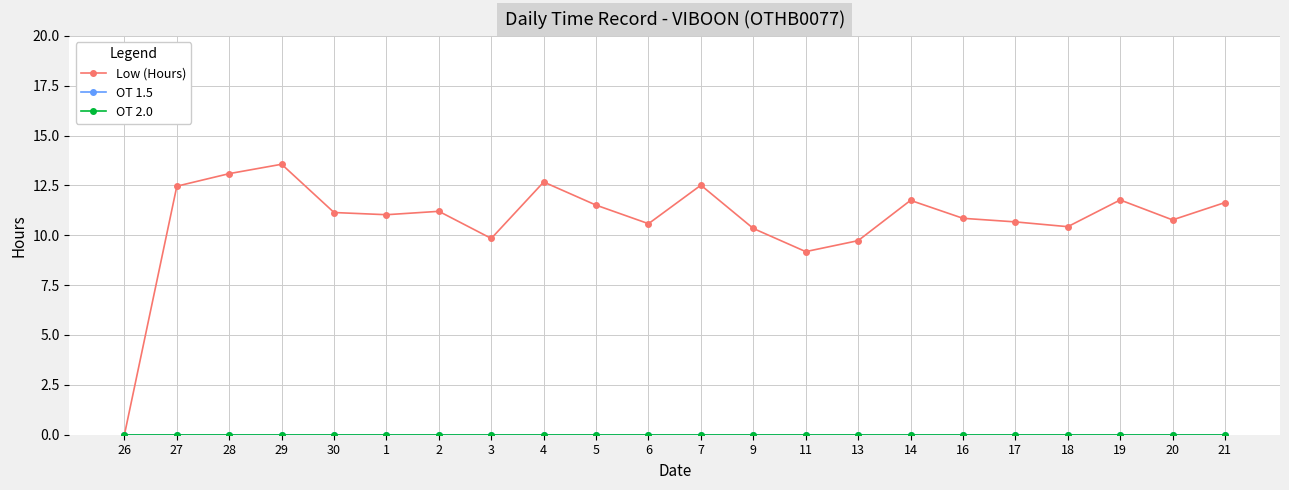

In Low (Hours), how many points are lower than both neighbors (excluding endpoints)?

6